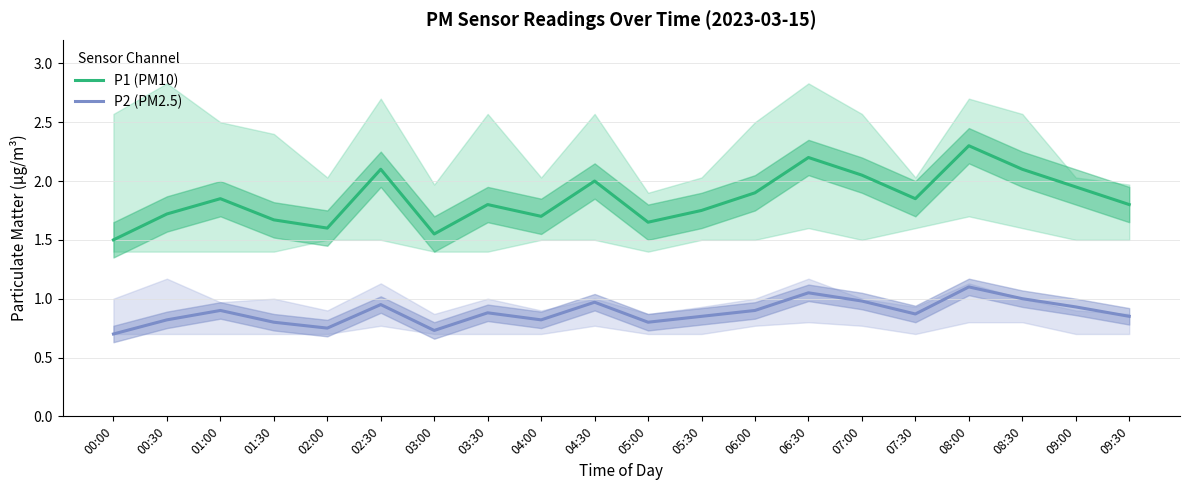

Which has a higher value, 06:00 or 02:00?

06:00